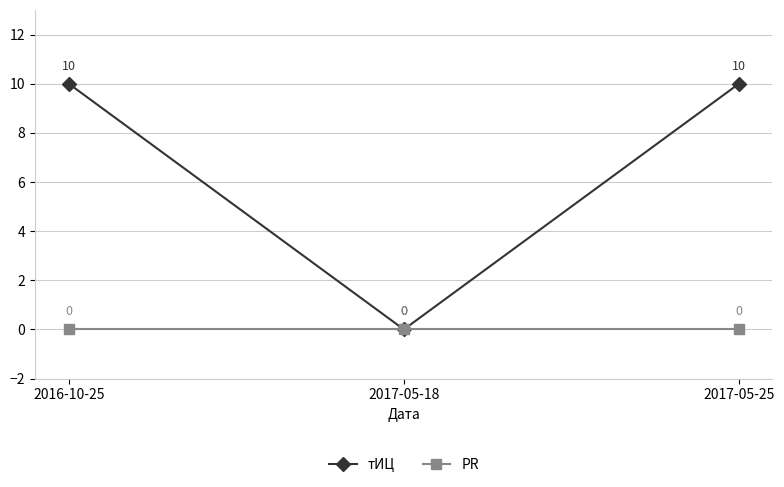

Does the chart have visible grid lines?

Yes